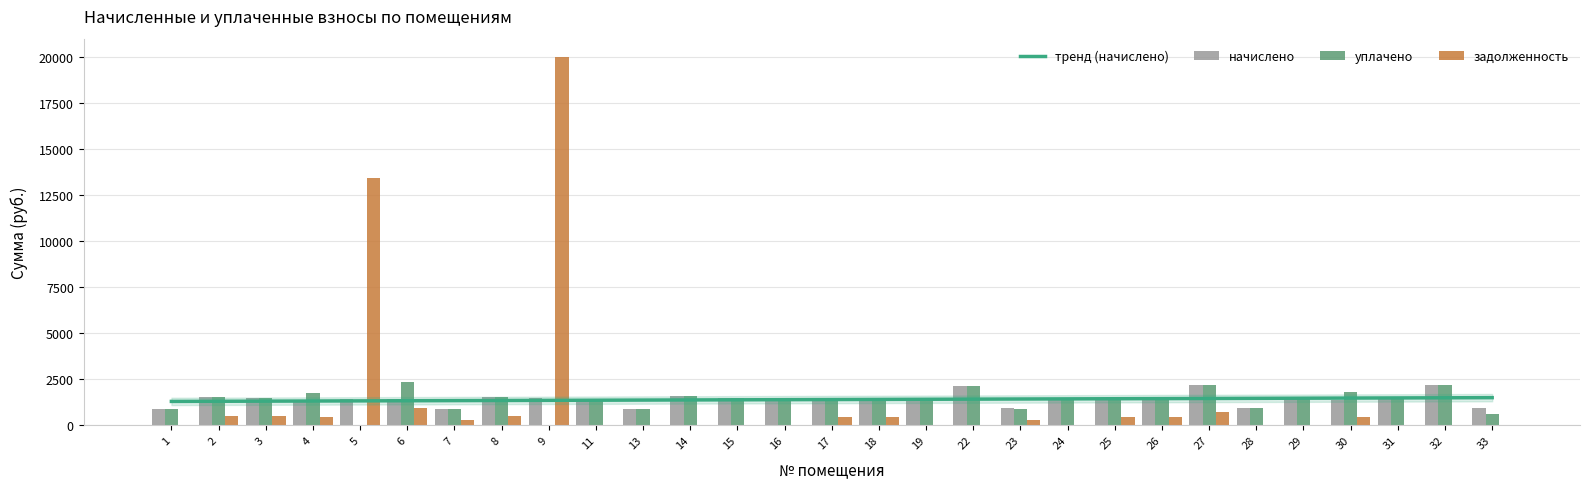

Reading left to right, transcribe all the data shown in this chart.

начислено: 1=884.9	2=1548.5	3=1508.0	4=1297.8	5=1404.8	6=1412.1	7=899.6	8=1541.2	9=1489.6	11=1382.6	13=899.6	14=1570.7	15=1508.0	16=1323.6	17=1375.3	18=1423.2	19=1404.8	22=2153.2	23=925.4	24=1401.1	25=1375.3	26=1408.4	27=2171.6	28=936.5	29=1404.8	30=1375.3	31=1404.8	32=2179.0	33=947.5
уплачено: 1=884.9	2=1548.5	3=1508.0	4=1730.4	5=0.0	6=2353.6	7=899.6	8=1541.2	9=0.0	11=1382.6	13=899.6	14=1570.7	15=1508.0	16=1323.6	17=1375.3	18=1423.2	19=1404.8	22=2153.2	23=903.9	24=1401.1	25=1375.3	26=1408.4	27=2171.6	28=936.5	29=1405.0	30=1833.6	31=1404.8	32=2179.0	33=631.7
задолженность: 1=0.0	2=516.2	3=502.7	4=432.6	5=13469.0	6=941.4	7=299.9	8=513.7	9=20016.2	11=0.0	13=0.0	14=0.0	15=0.0	16=0.0	17=458.4	18=474.4	19=0.0	22=0.0	23=308.3	24=0.0	25=458.4	26=469.5	27=723.9	28=0.0	29=0.0	30=458.2	31=0.0	32=0.0	33=0.0